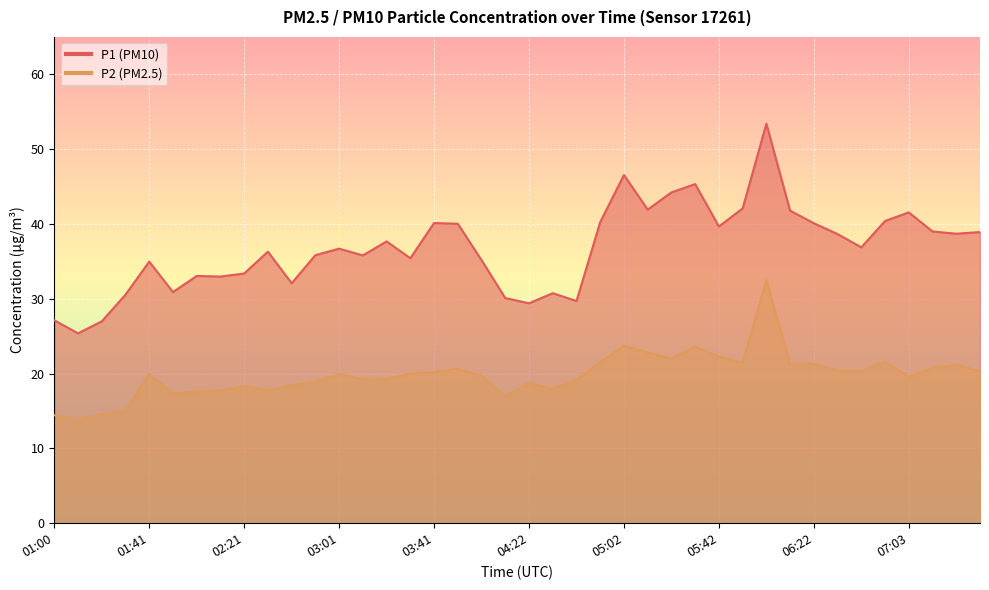

Reading left to right, extract all data points from this chart.

P1: 27.1	25.4	27.0	30.6	35.0	30.9	33.0	33.0	33.4	36.3	32.1	35.8	36.7	35.8	37.7	35.4	40.1	40.0	35.2	30.1	29.4	30.8	29.7	40.2	46.5	41.9	44.2	45.3	39.7	42.1	53.4	41.8	40.1	38.6	36.9	40.4	41.5	39.0	38.7	38.9
P2: 14.4	13.9	14.6	15.1	19.9	17.4	17.6	17.8	18.3	17.8	18.4	18.9	19.9	19.2	19.3	20.0	20.2	20.6	19.8	17.0	18.8	18.0	19.2	21.5	23.8	22.8	22.0	23.6	22.3	21.5	32.5	21.3	21.3	20.4	20.4	21.6	19.6	20.8	21.2	20.3